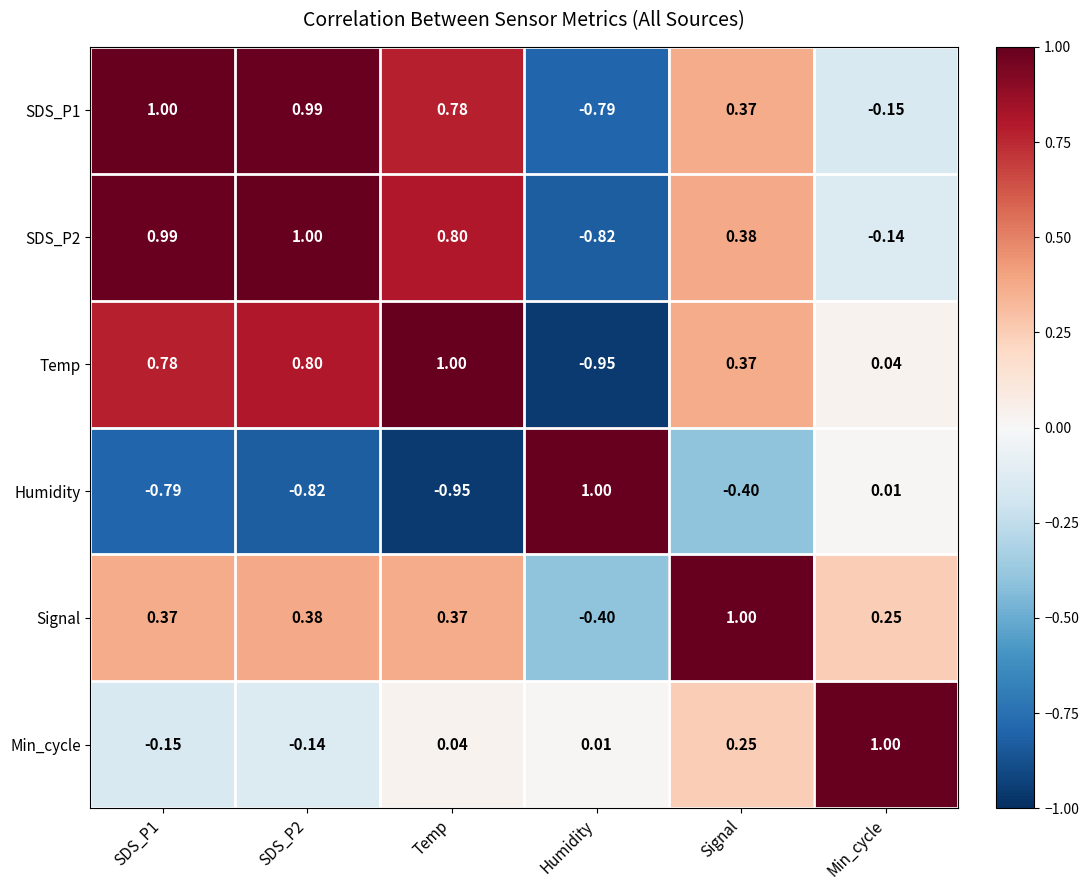

At which label is Signal closest to 0?

Min_cycle